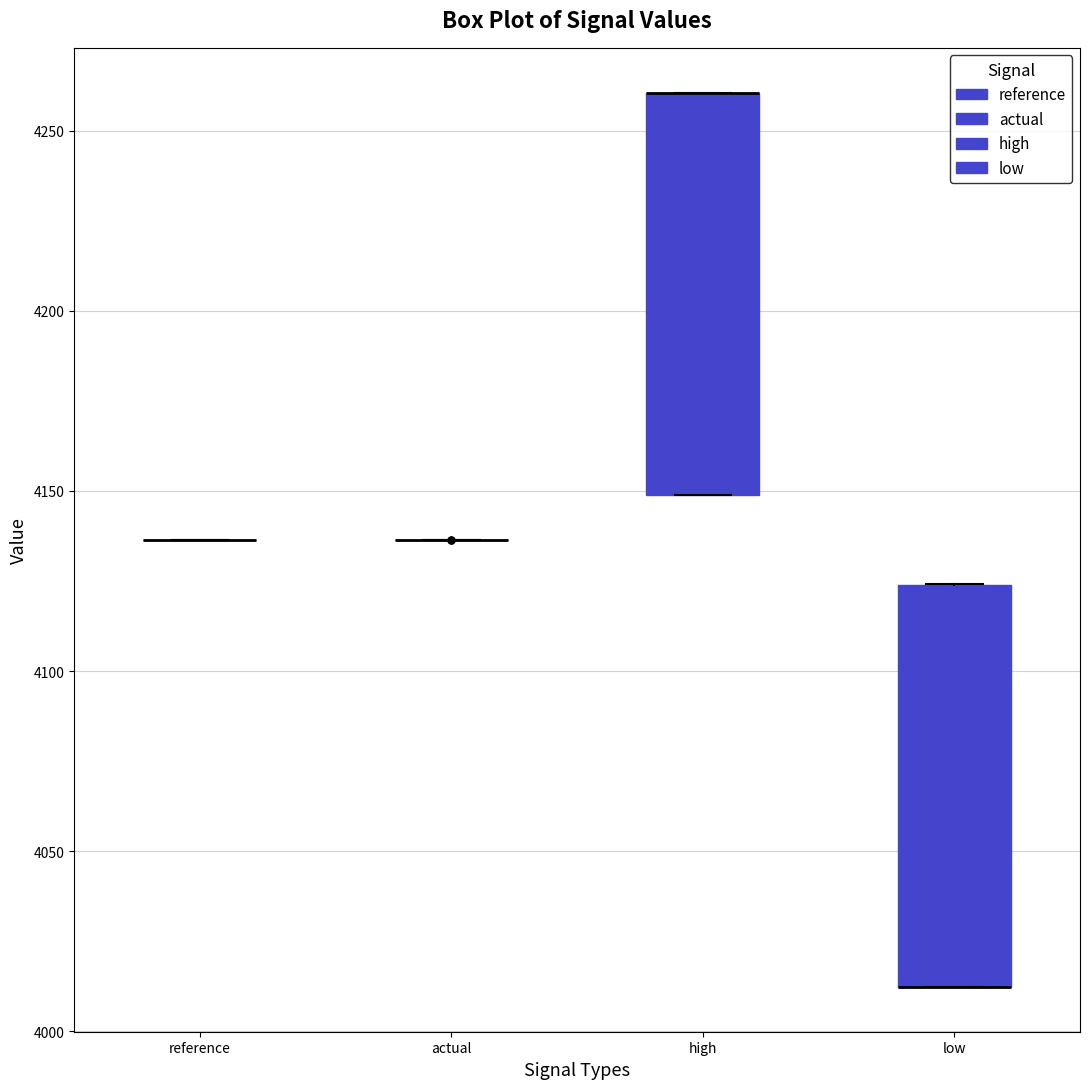

Reading left to right, transcribe this box plot: for each box, give where its median line is, the range the box spans, and where its two whiskers end, as read against the y-axis. The values are not printed on the chart, so give them approximately, as read against the axis.

reference: box collapsed to a line at 4135, whiskers 4135 to 4135
actual: box collapsed to a line at 4135, whiskers 4135 to 4135
high: median 4260 (drawn on the box's upper edge), box 4150 to 4260, whiskers 4150 to 4260
low: median 4010 (drawn on the box's lower edge), box 4010 to 4125, whiskers 4010 to 4125